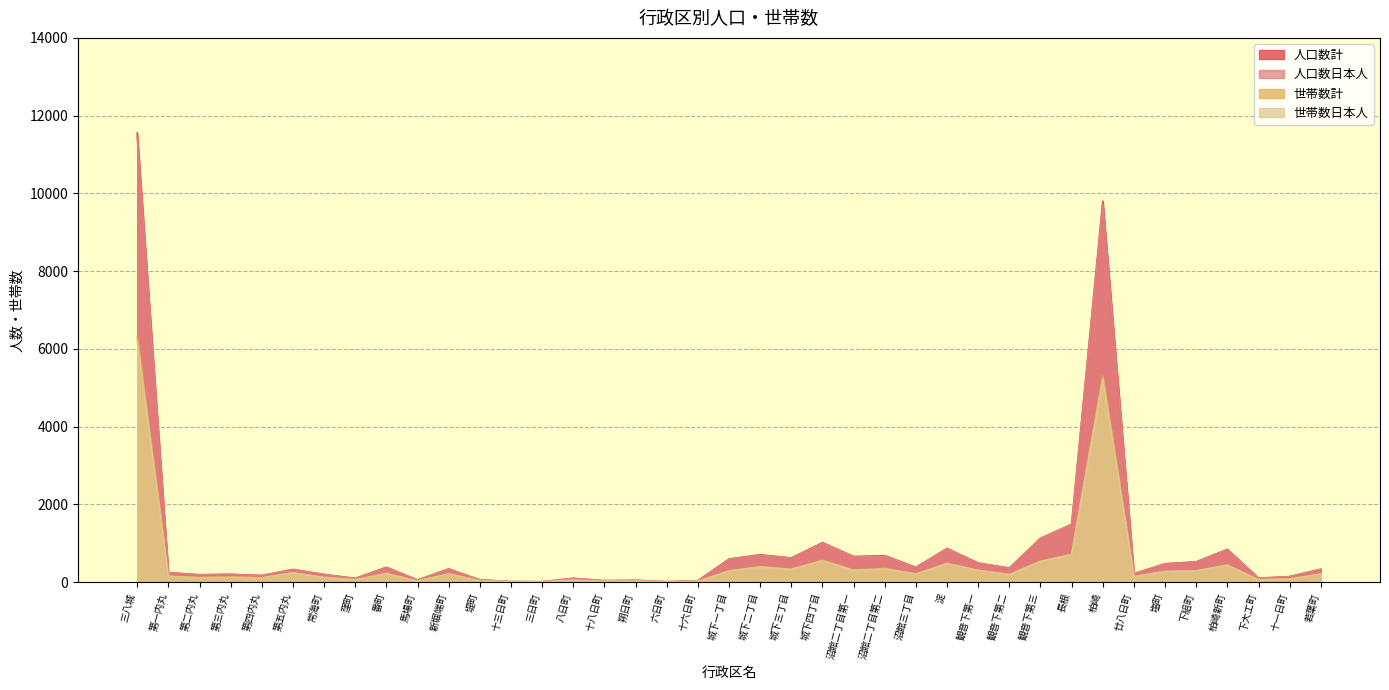

Reading left to right, extract all data points from this chart.

人口数計: 三八城=11553	第一内丸=245	第二内丸=192	第三内丸=202	第四内丸=172	第五内丸=328	常海町=199	窪町=97	番町=384	馬場町=56	新堀端町=341	堤町=60	十三日町=14	三日町=12	八日町=98	十八日町=38	朔日町=49	六日町=12	十六日町=37	城下一丁目=597	城下二丁目=707	城下三丁目=623	城下四丁目=1018	沼館二丁目第一=662	沼館二丁目第二=683	沼館三丁目=383	淀=869	観音下第一=493	観音下第二=364	観音下第三=1130	長根=1488	柏崎=9799	廿八日町=219	塩町=475	下組町=525	柏崎新町=846	下大工町=103	十一日町=144	若葉町=334
人口数日本人: 三八城=11443	第一内丸=244	第二内丸=190	第三内丸=201	第四内丸=171	第五内丸=324	常海町=199	窪町=97	番町=381	馬場町=56	新堀端町=339	堤町=60	十三日町=14	三日町=11	八日町=97	十八日町=38	朔日町=48	六日町=12	十六日町=37	城下一丁目=592	城下二丁目=693	城下三丁目=620	城下四丁目=1005	沼館二丁目第一=653	沼館二丁目第二=665	沼館三丁目=380	淀=863	観音下第一=490	観音下第二=357	観音下第三=1127	長根=1479	柏崎=9708	廿八日町=216	塩町=469	下組町=519	柏崎新町=836	下大工町=103	十一日町=142	若葉町=331
世帯数計: 三八城=6300	第一内丸=151	第二内丸=116	第三内丸=127	第四内丸=112	第五内丸=244	常海町=121	窪町=60	番町=224	馬場町=28	新堀端町=215	堤町=34	十三日町=13	三日町=10	八日町=51	十八日町=23	朔日町=27	六日町=7	十六日町=20	城下一丁目=293	城下二丁目=401	城下三丁目=332	城下四丁目=563	沼館二丁目第一=312	沼館二丁目第二=355	沼館三丁目=214	淀=485	観音下第一=306	観音下第二=200	観音下第三=538	長根=718	柏崎=5303	廿八日町=146	塩町=278	下組町=294	柏崎新町=445	下大工町=63	十一日町=82	若葉町=209
世帯数日本人: 三八城=6194	第一内丸=150	第二内丸=114	第三内丸=126	第四内丸=111	第五内丸=240	常海町=121	窪町=60	番町=221	馬場町=28	新堀端町=213	堤町=34	十三日町=13	三日町=9	八日町=50	十八日町=23	朔日町=26	六日町=7	十六日町=20	城下一丁目=288	城下二丁目=388	城下三丁目=329	城下四丁目=553	沼館二丁目第一=303	沼館二丁目第二=337	沼館三丁目=211	淀=479	観音下第一=303	観音下第二=193	観音下第三=535	長根=709	柏崎=5225	廿八日町=143	塩町=273	下組町=290	柏崎新町=435	下大工町=63	十一日町=80	若葉町=208